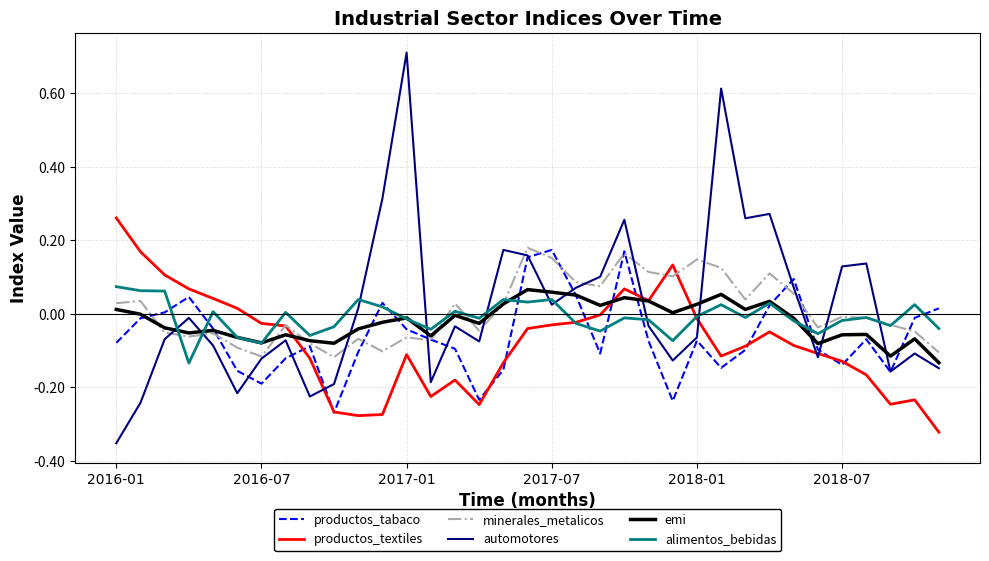

Which series has the widest spread of values?

automotores